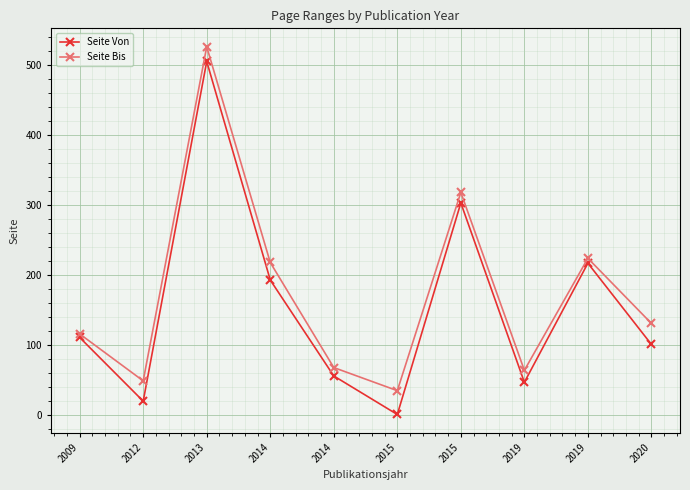

In Seite Von, how many points are lower than both neighbors (excluding endpoints)?

3